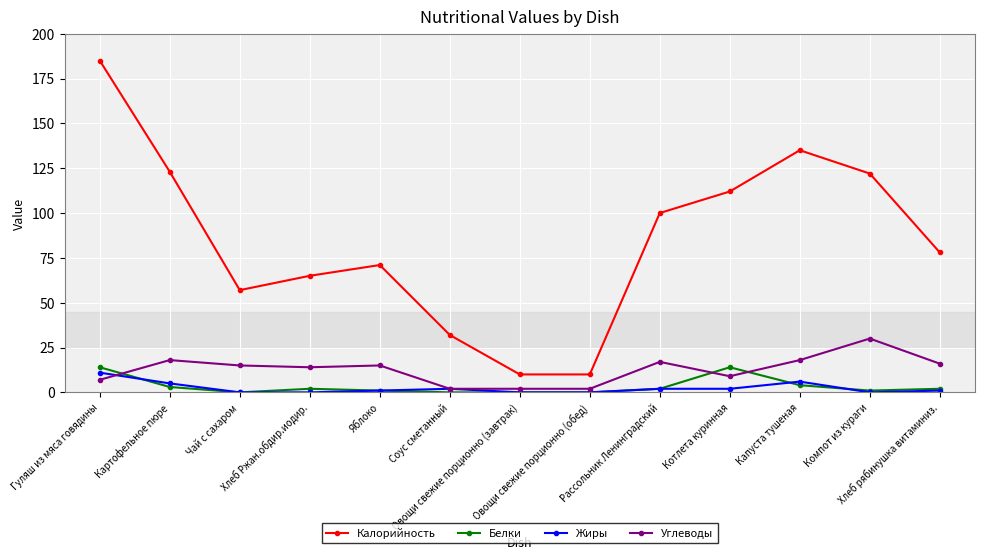

At which category is the sum across all series the highest?

Гуляш из мяса говядины